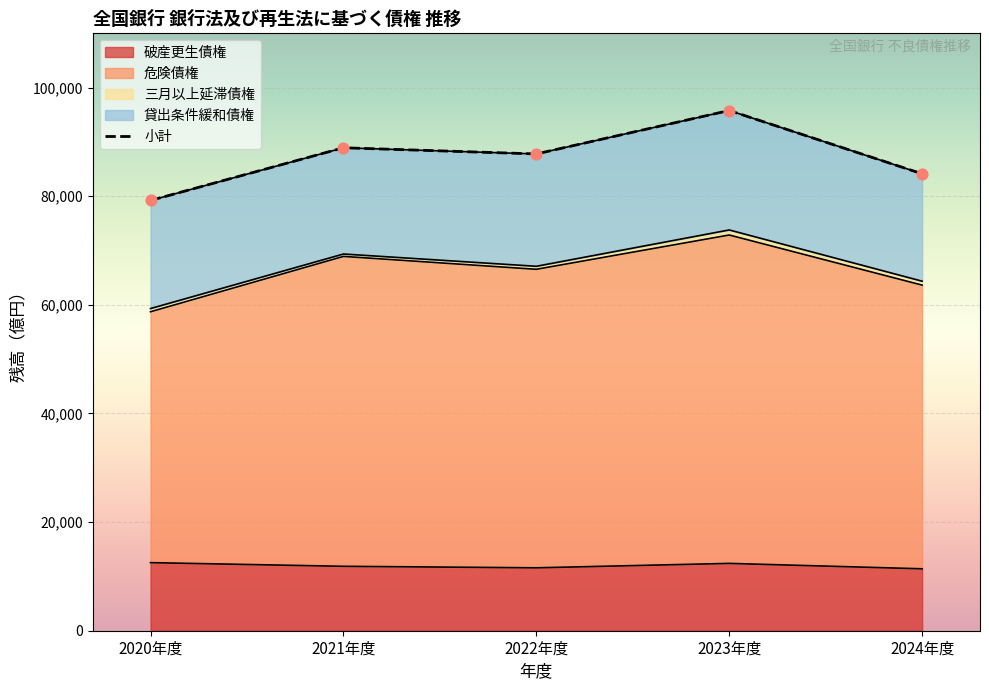

Which series contains the lowest Y value?

破産更生債権